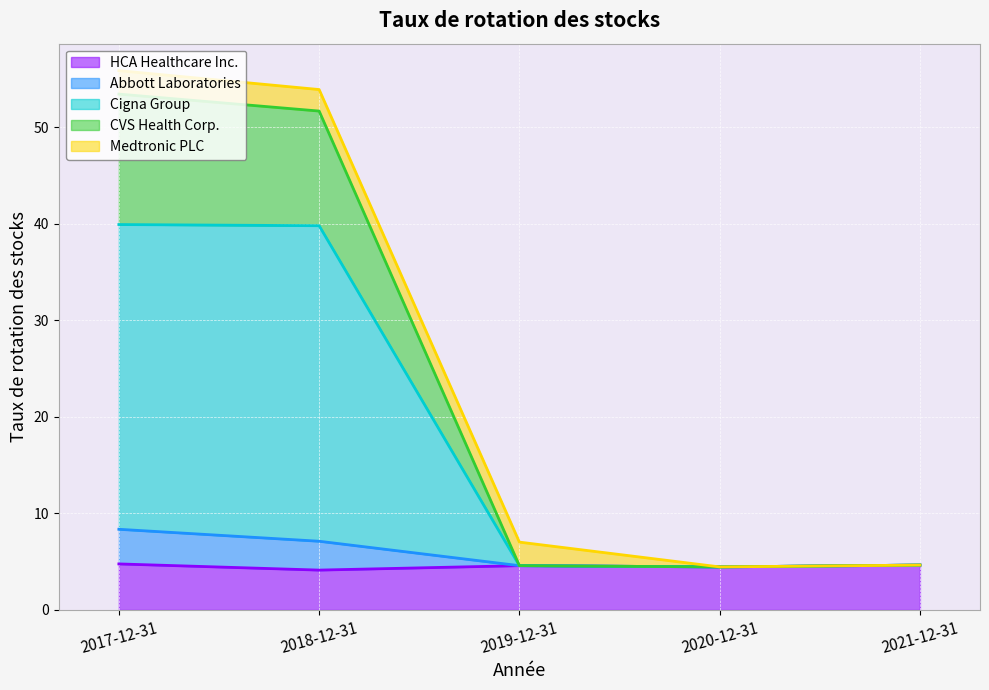

Where is the first local minimum for Abbott Laboratories?

2020-12-31